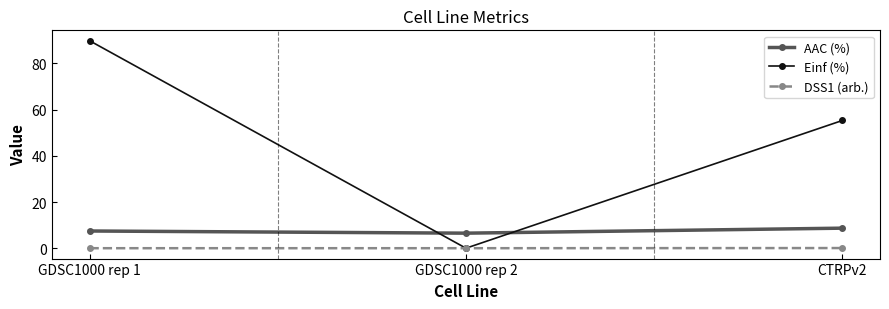

What is the sum of all AAC (%) values?

22.6